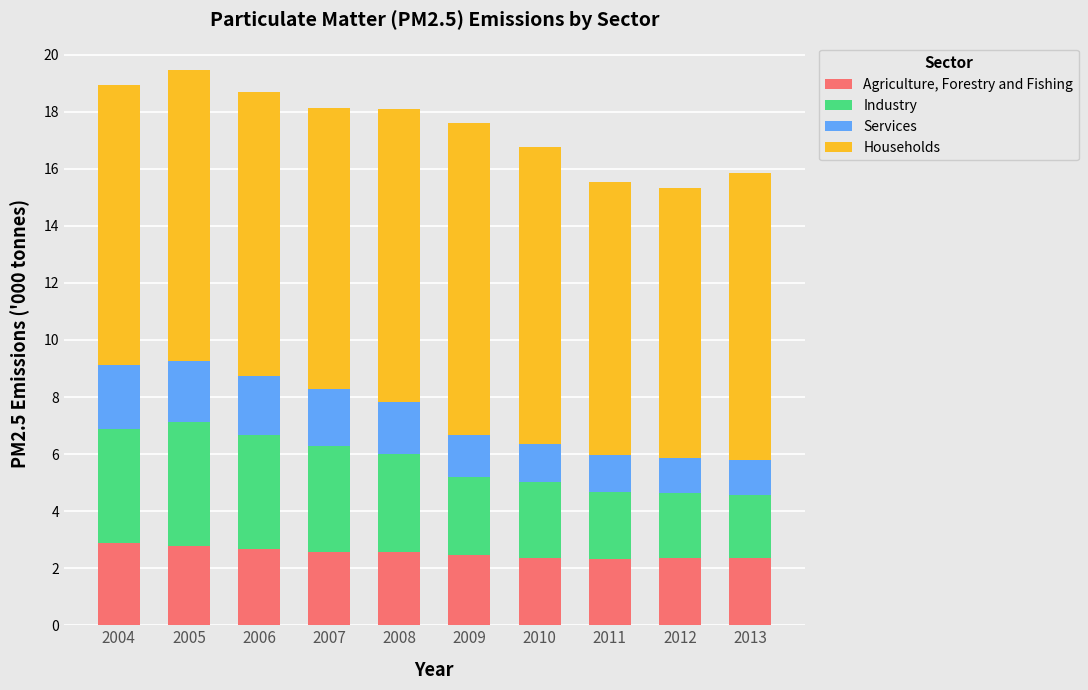

True or false: Agriculture, Forestry and Fishing has a value of 2.4 at 2010.

True